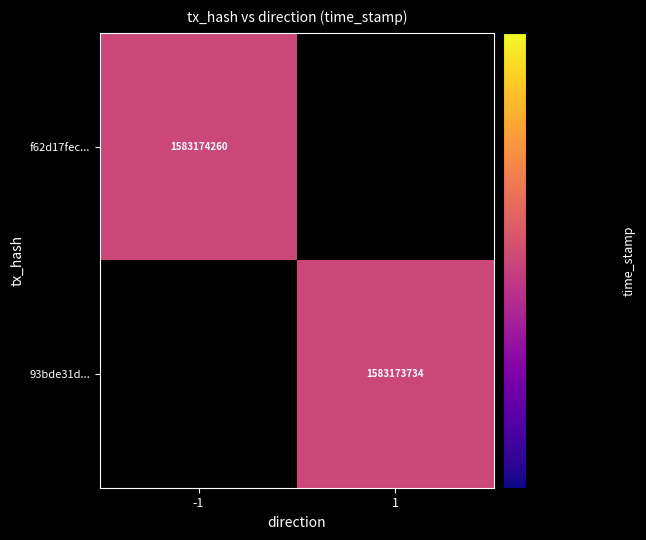

Rank the series by their maximum value, from lowest to highest.

93bde31d91a43abe49ac2c1e91b4a2873fed806, f62d17fec79bcca98b3edd30a90ad7974f3356d